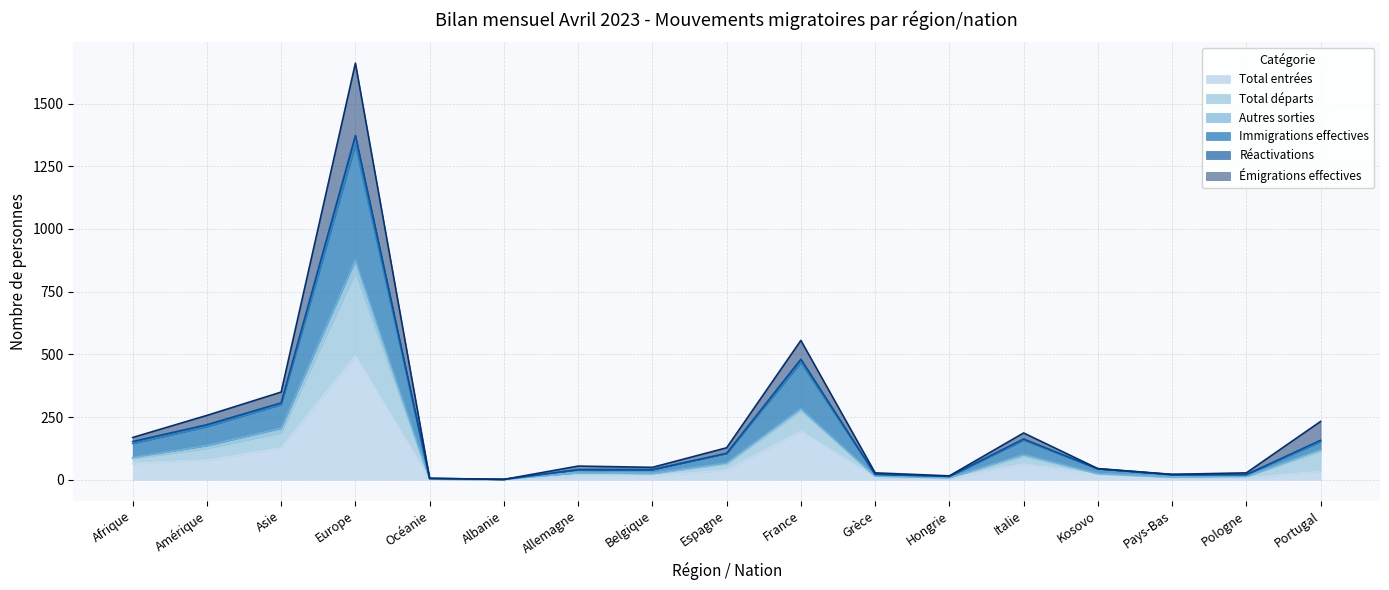

List the labels in order of Émigrations effectives value, smallest first.

Albanie, Océanie, Hongrie, Pays-Bas, Pologne, Grèce, Kosovo, Belgique, Allemagne, Espagne, Afrique, Italie, Portugal, Amérique, Asie, France, Europe